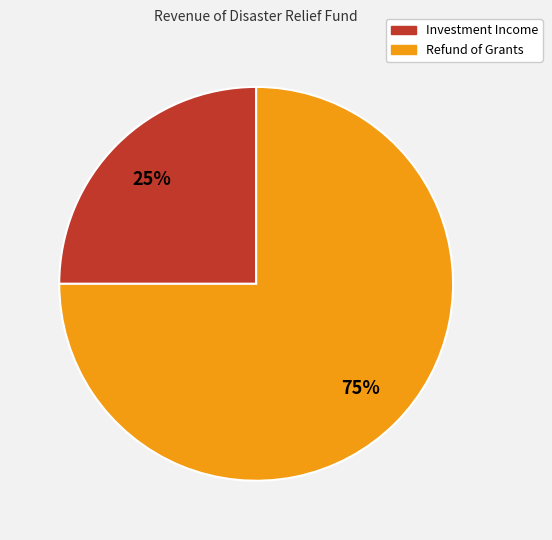

To the nearest percent, what percentage of the pie is Investment Income?

25%